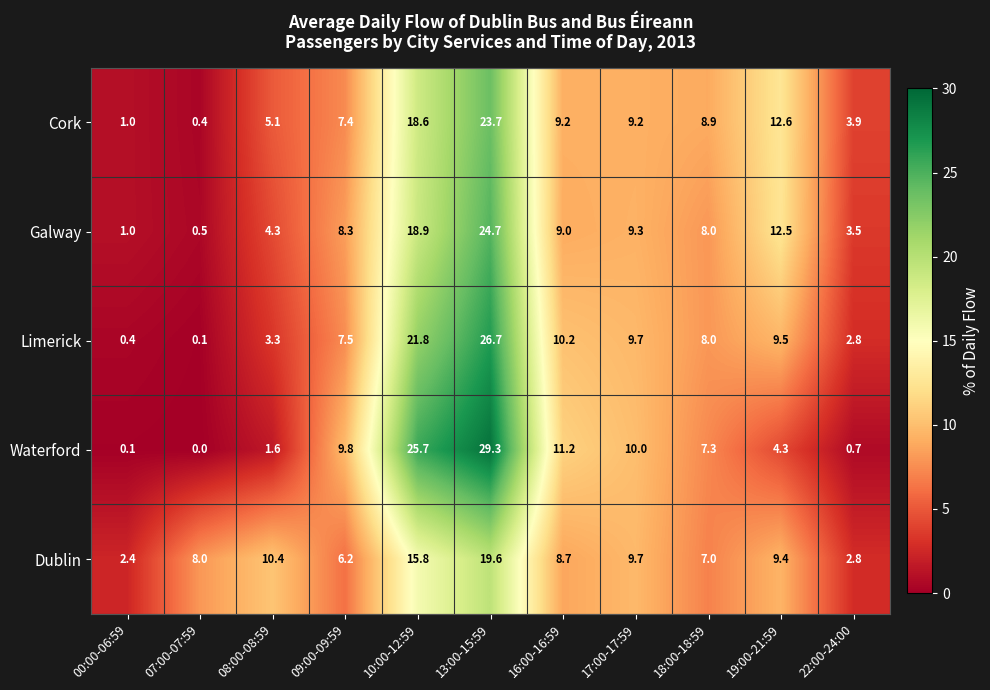

At 16:00-16:59, list the series in order from smallest to largest.

Dublin, Galway, Cork, Limerick, Waterford